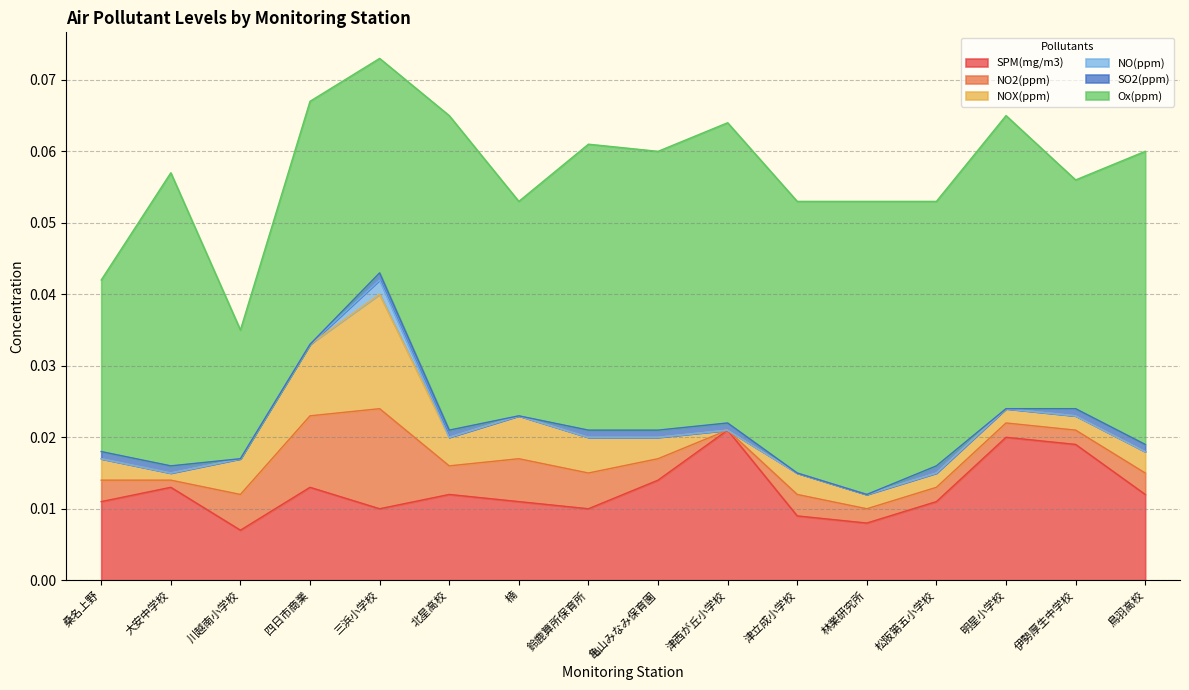

Which series has the largest range (max minus min)?

Ox(ppm)